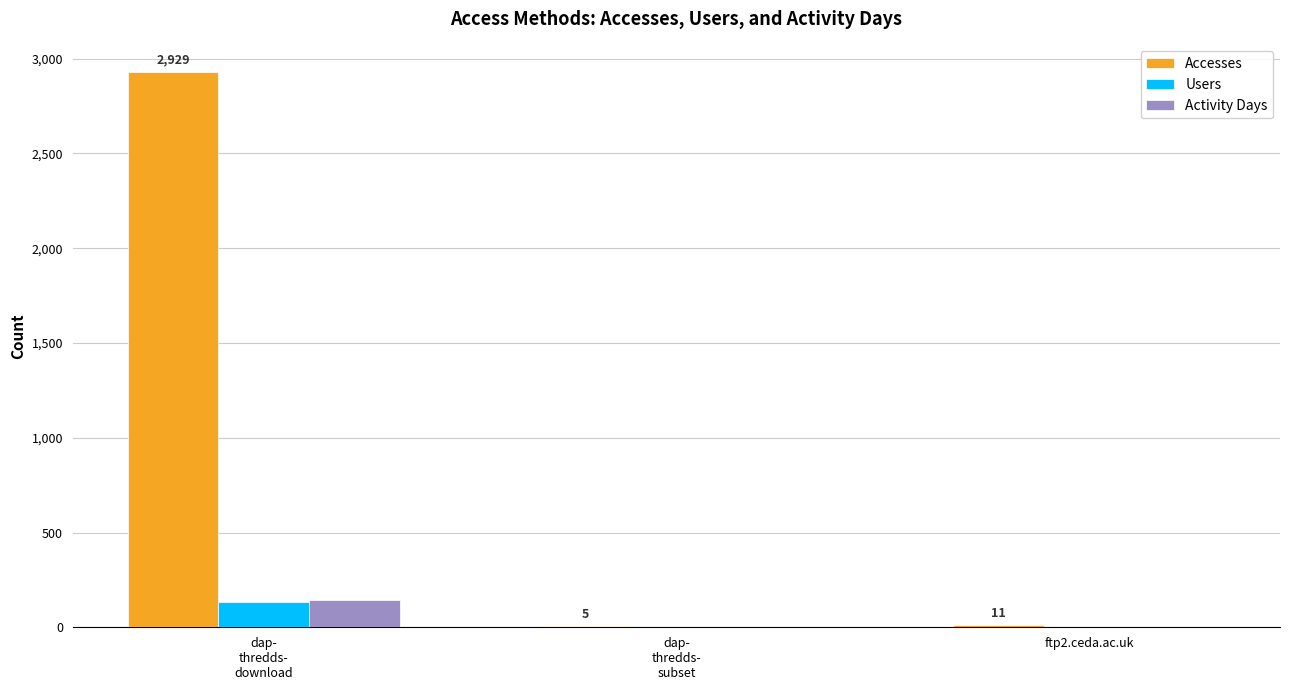

What is the highest value of the Accesses series?

2929